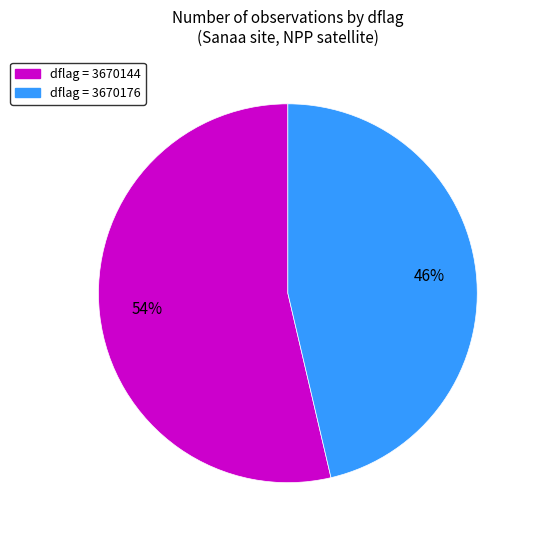

Does any single category account for the majority?

Yes